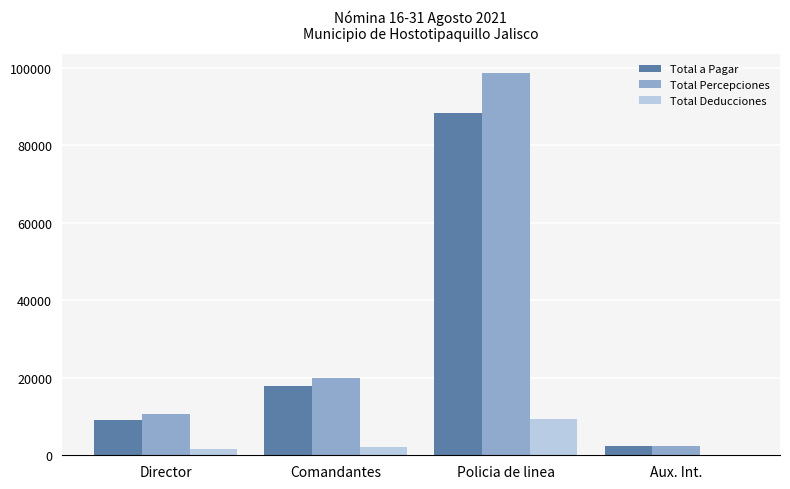

True or false: Total Percepciones has a value of 98524.0 at Policia de linea.

True